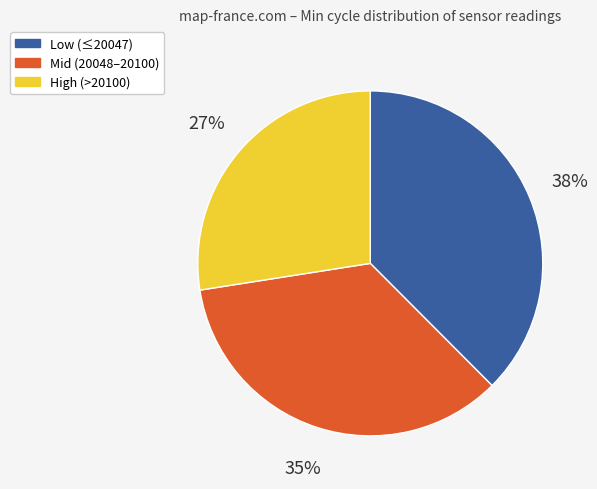

Is there any slice that represents more than half of the pie?

No